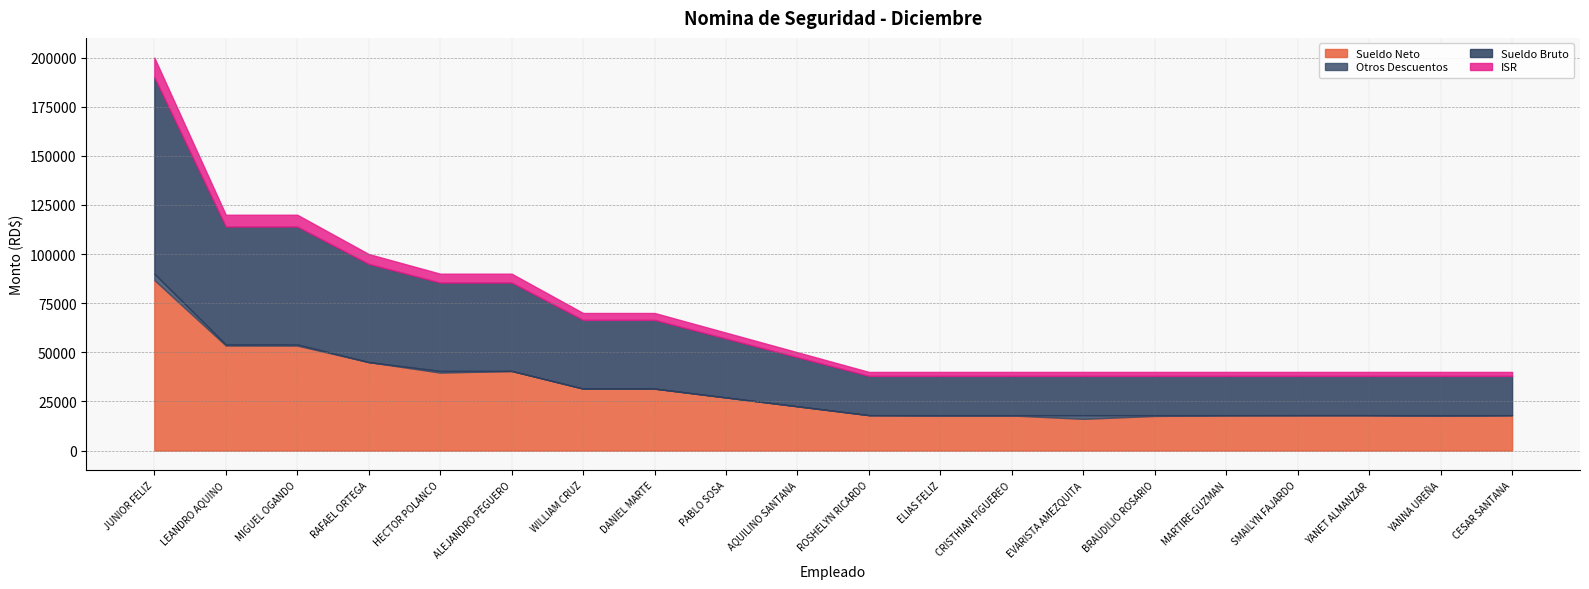

Rank the series at EVARISTA DE LA ALTAGRACIA AMEZQUITA from highest to lowest value.

Sueldo Bruto, Sueldo Neto, ISR, Otros Descuentos